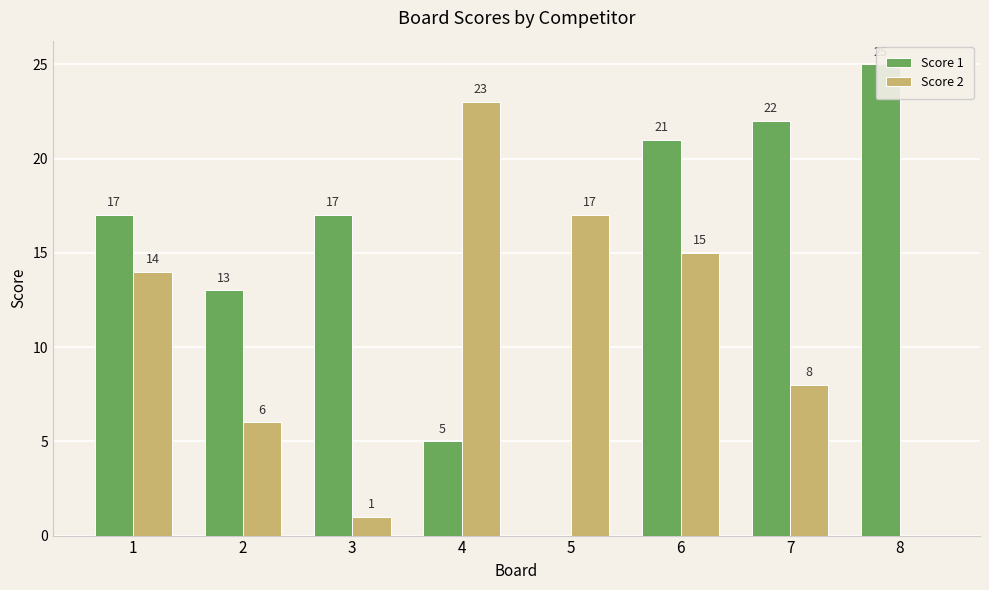

Reading left to right, list all the values displayed in this chart.

Score 1: 1=17	2=13	3=17	4=5	5=0	6=21	7=22	8=25
Score 2: 1=14	2=6	3=1	4=23	5=17	6=15	7=8	8=0